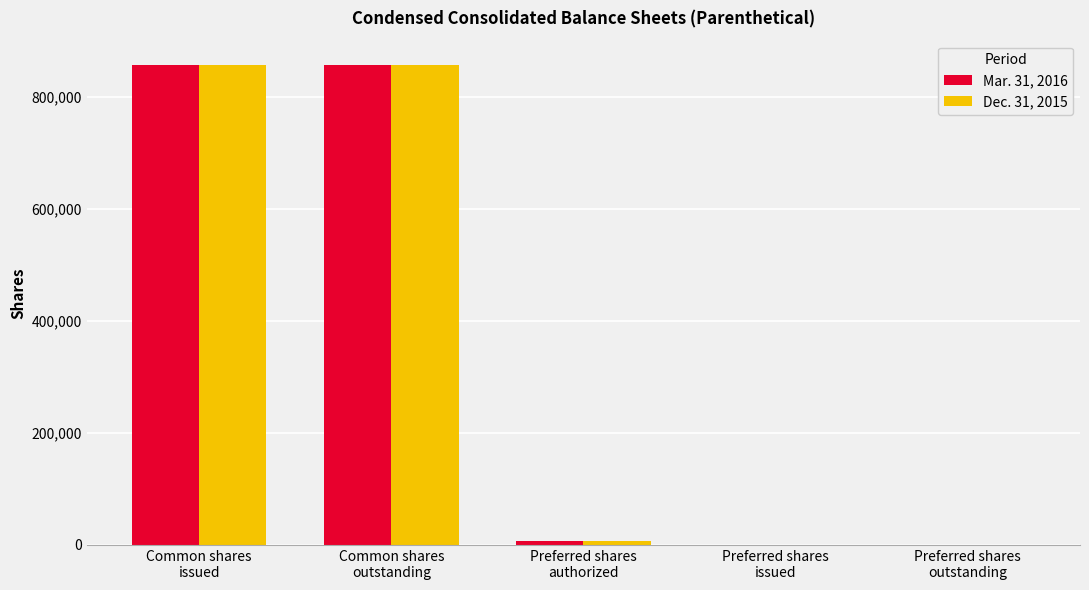

What is the average value of the Dec. 31, 2015 series?

344656